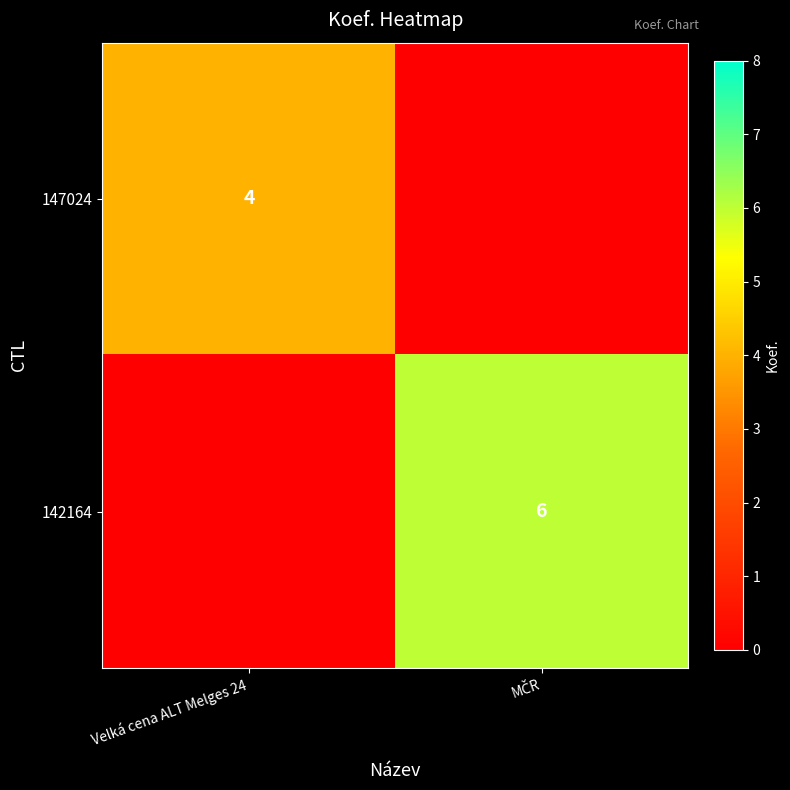

True or false: 147024 has a value of 4 at Velká cena ALT Melges 24.

True